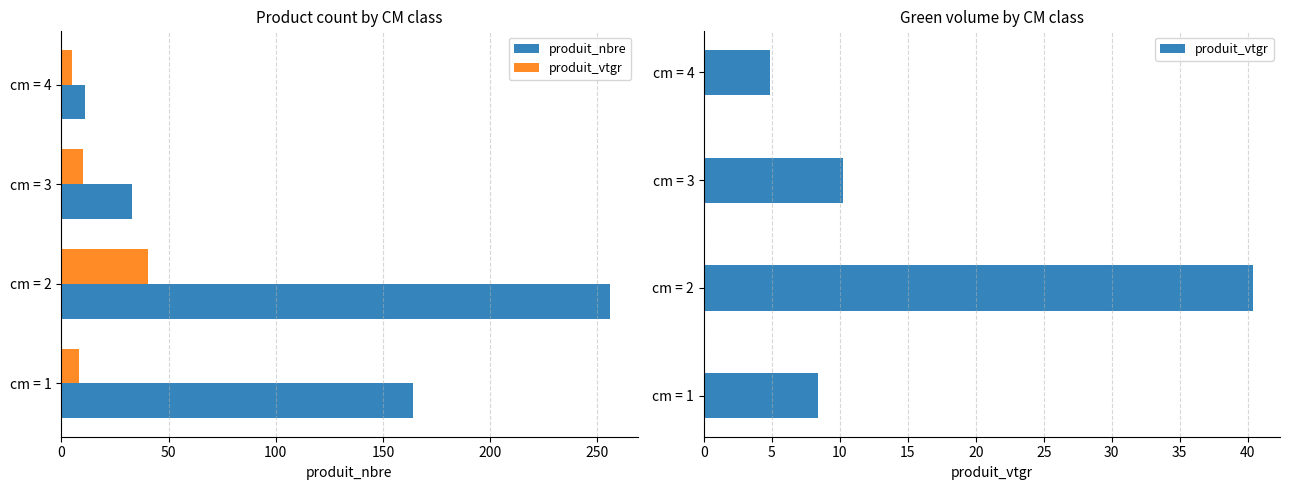

What is the total value across all series at cm = 1?

172.4